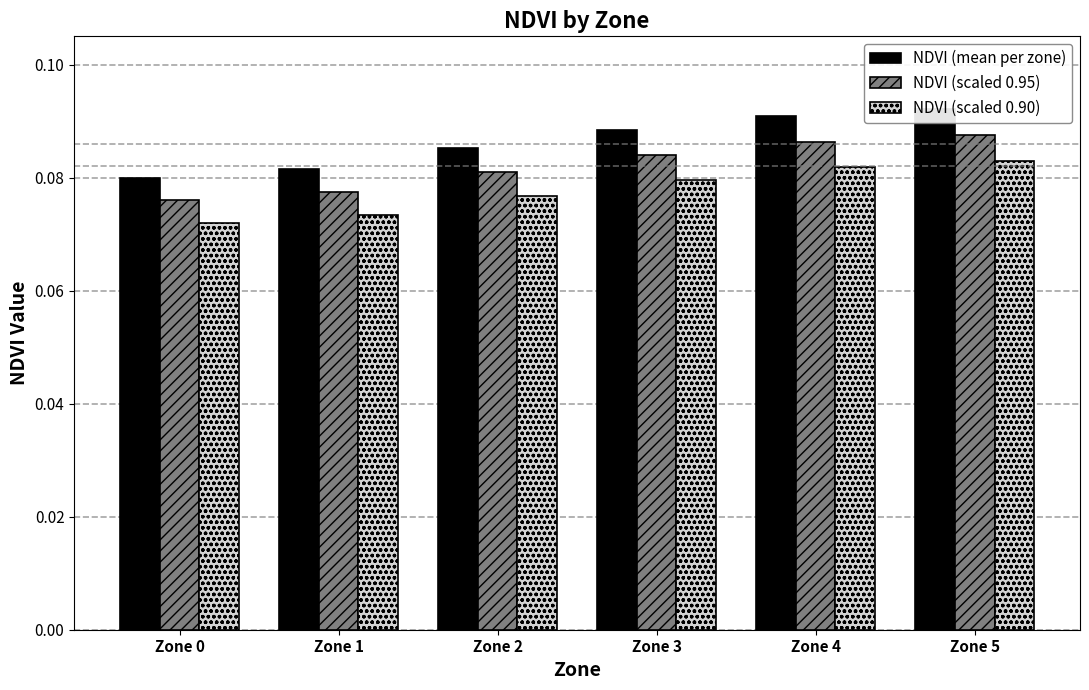

Reading left to right, what are all the values shown in this chart?

NDVI (mean per zone): 0.1	0.1	0.1	0.1	0.1	0.1
NDVI (scaled 0.95): 0.1	0.1	0.1	0.1	0.1	0.1
NDVI (scaled 0.90): 0.1	0.1	0.1	0.1	0.1	0.1